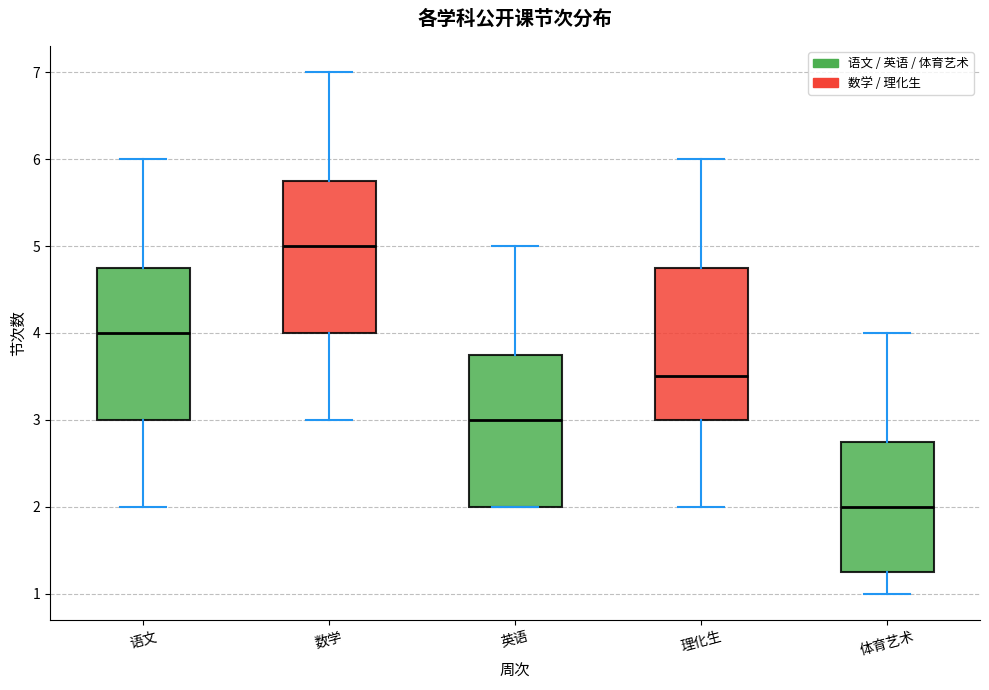

Which box has the lowest median line?

体育艺术